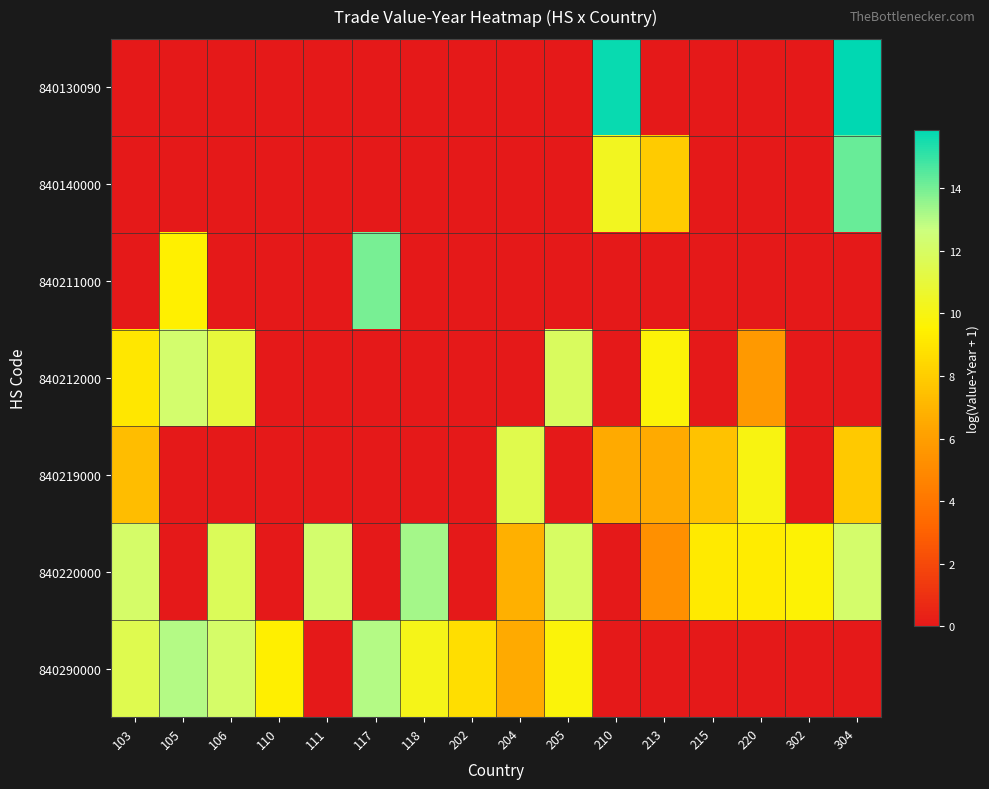

What is the spread (max minus min) of values at 118?

13.3